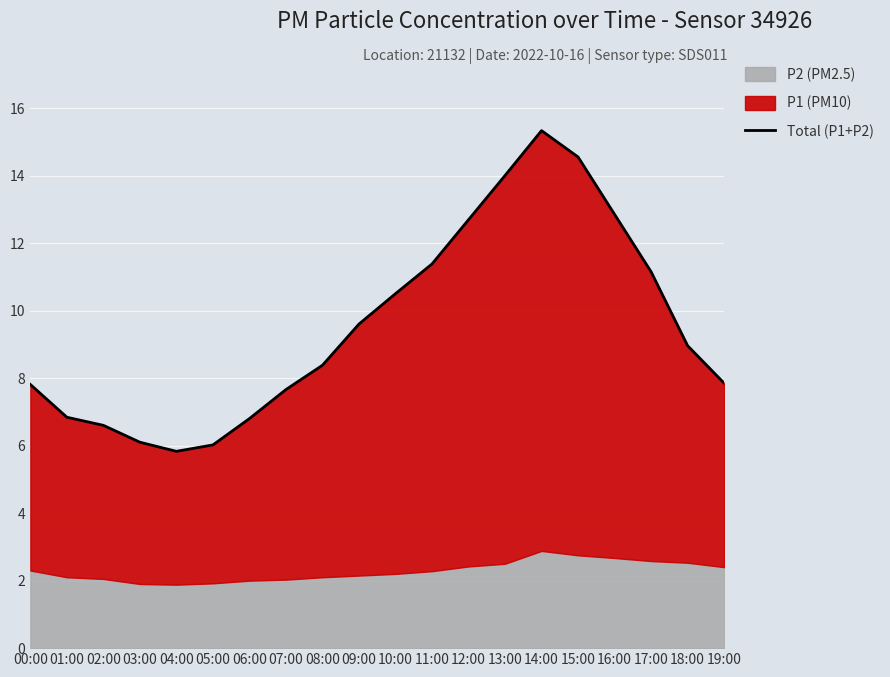

How many points are higher than both their immediate neighbors (excluding endpoints)?

1